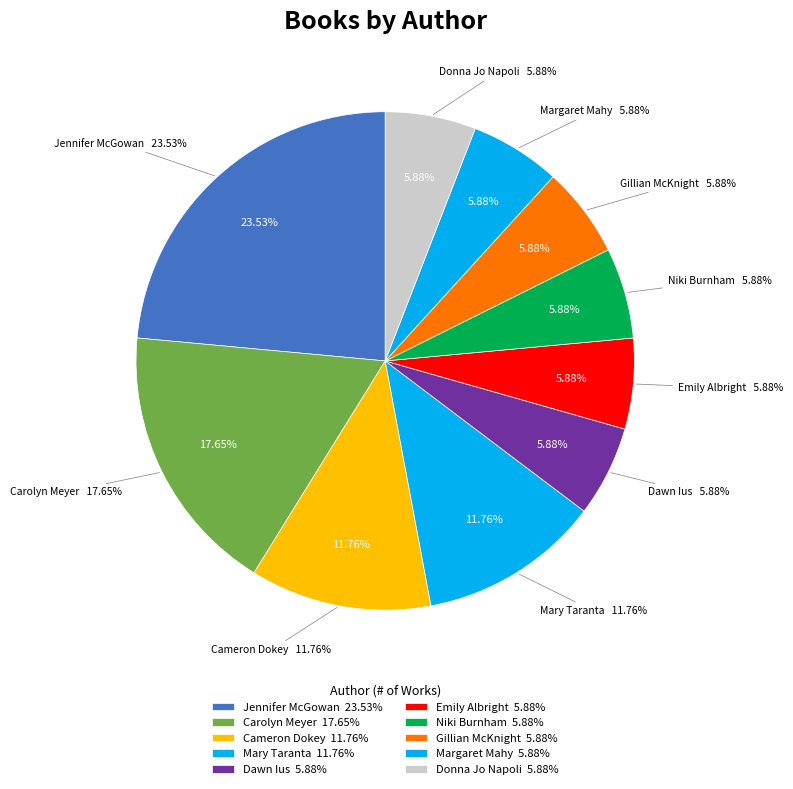

Is there a majority slice in this chart?

No